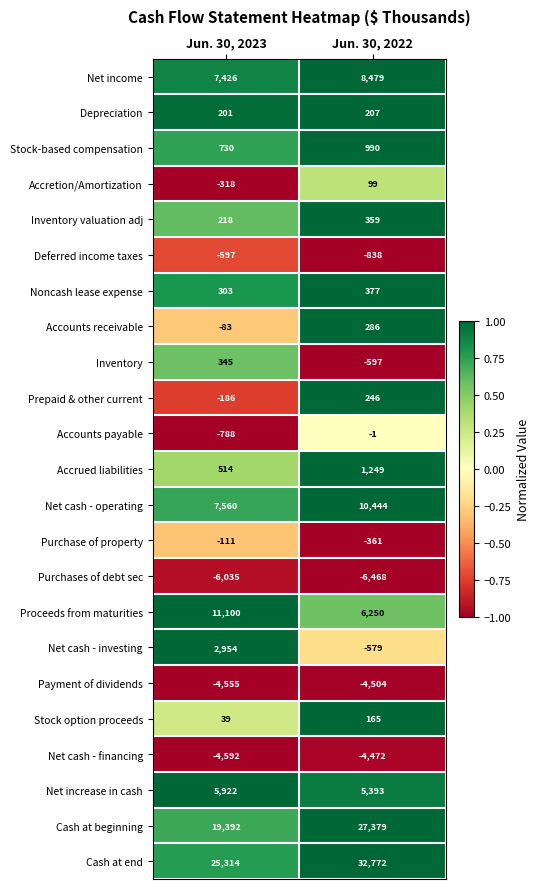

Rank the series by their maximum value, from highest to lowest.

Cash at end, Cash at beginning, Proceeds from maturities, Net cash - operating, Net income, Net increase in cash, Net cash - investing, Accrued liabilities, Stock-based compensation, Noncash lease expense, Inventory valuation adj, Inventory, Accounts receivable, Prepaid & other current, Depreciation, Stock option proceeds, Accretion/Amortization, Accounts payable, Purchase of property, Deferred income taxes, Net cash - financing, Payment of dividends, Purchases of debt sec